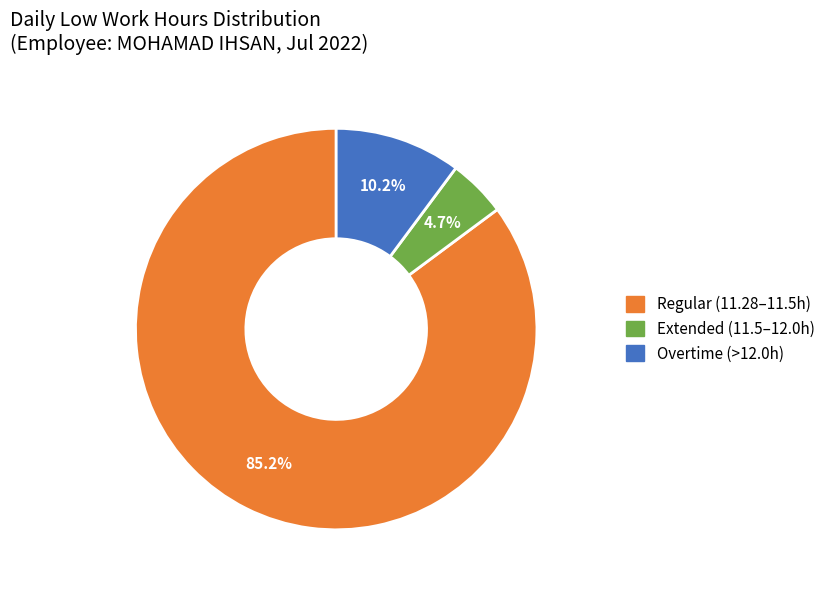

Is there any slice that represents more than half of the pie?

Yes